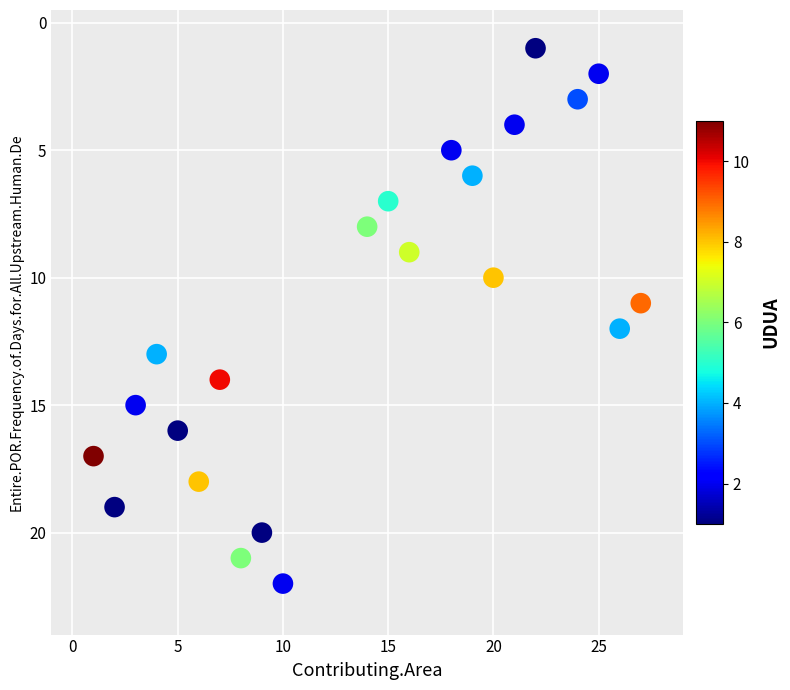

What is the range of X values (max minus min)?

26